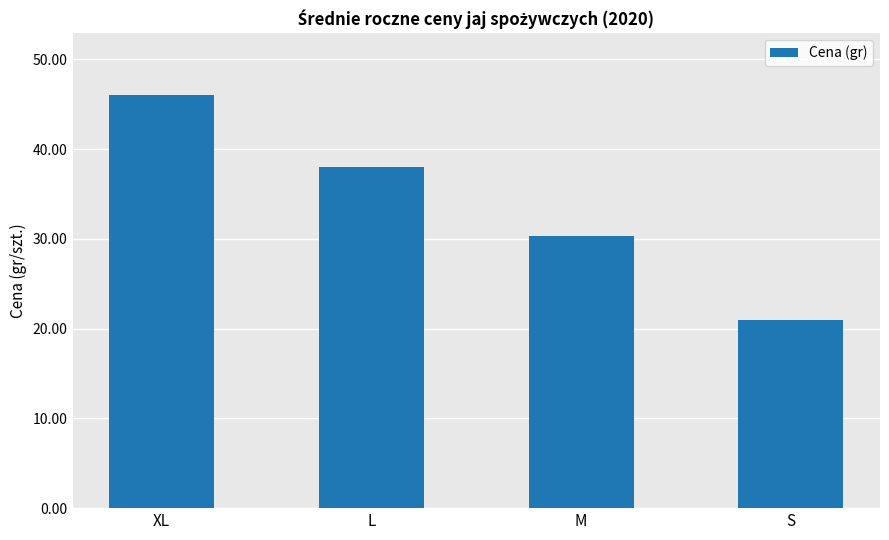

Count the number of categories in the chart.

4